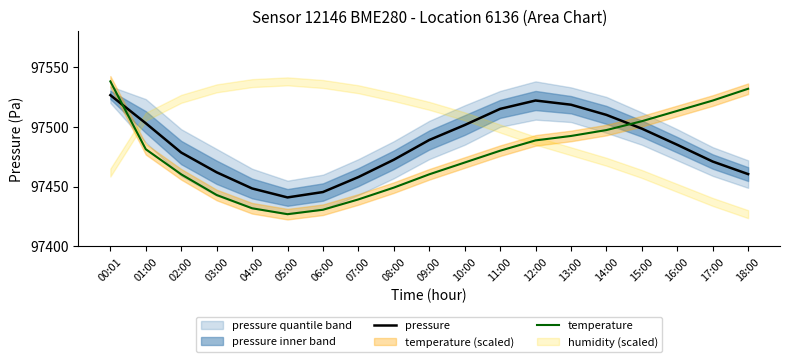

How many lines are shown in the chart?

2